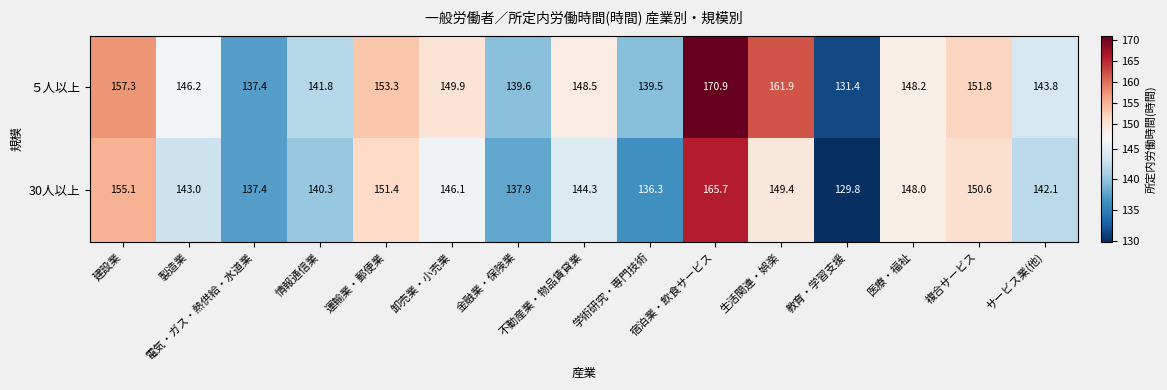

What is the minimum value shown in the chart?

129.8